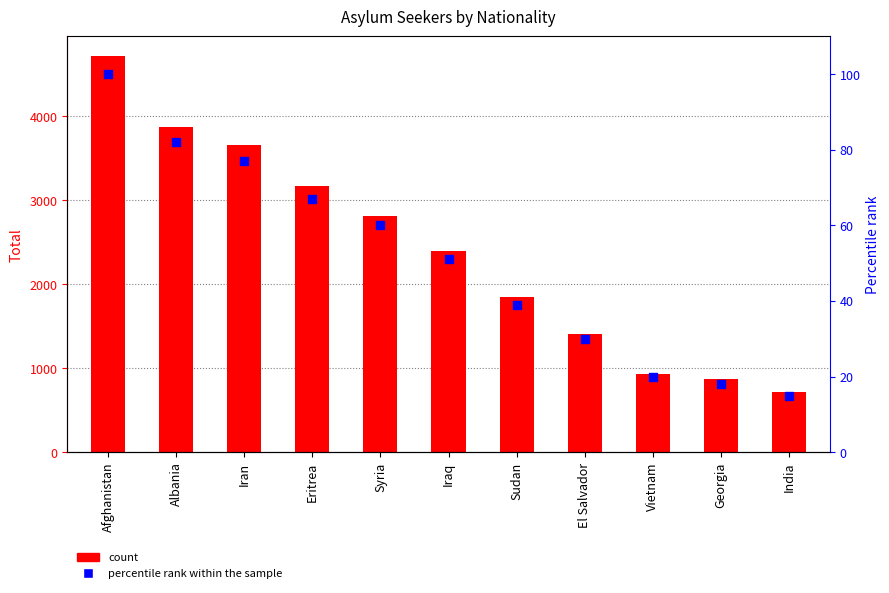

At which category is the sum across all series the highest?

Afghanistan